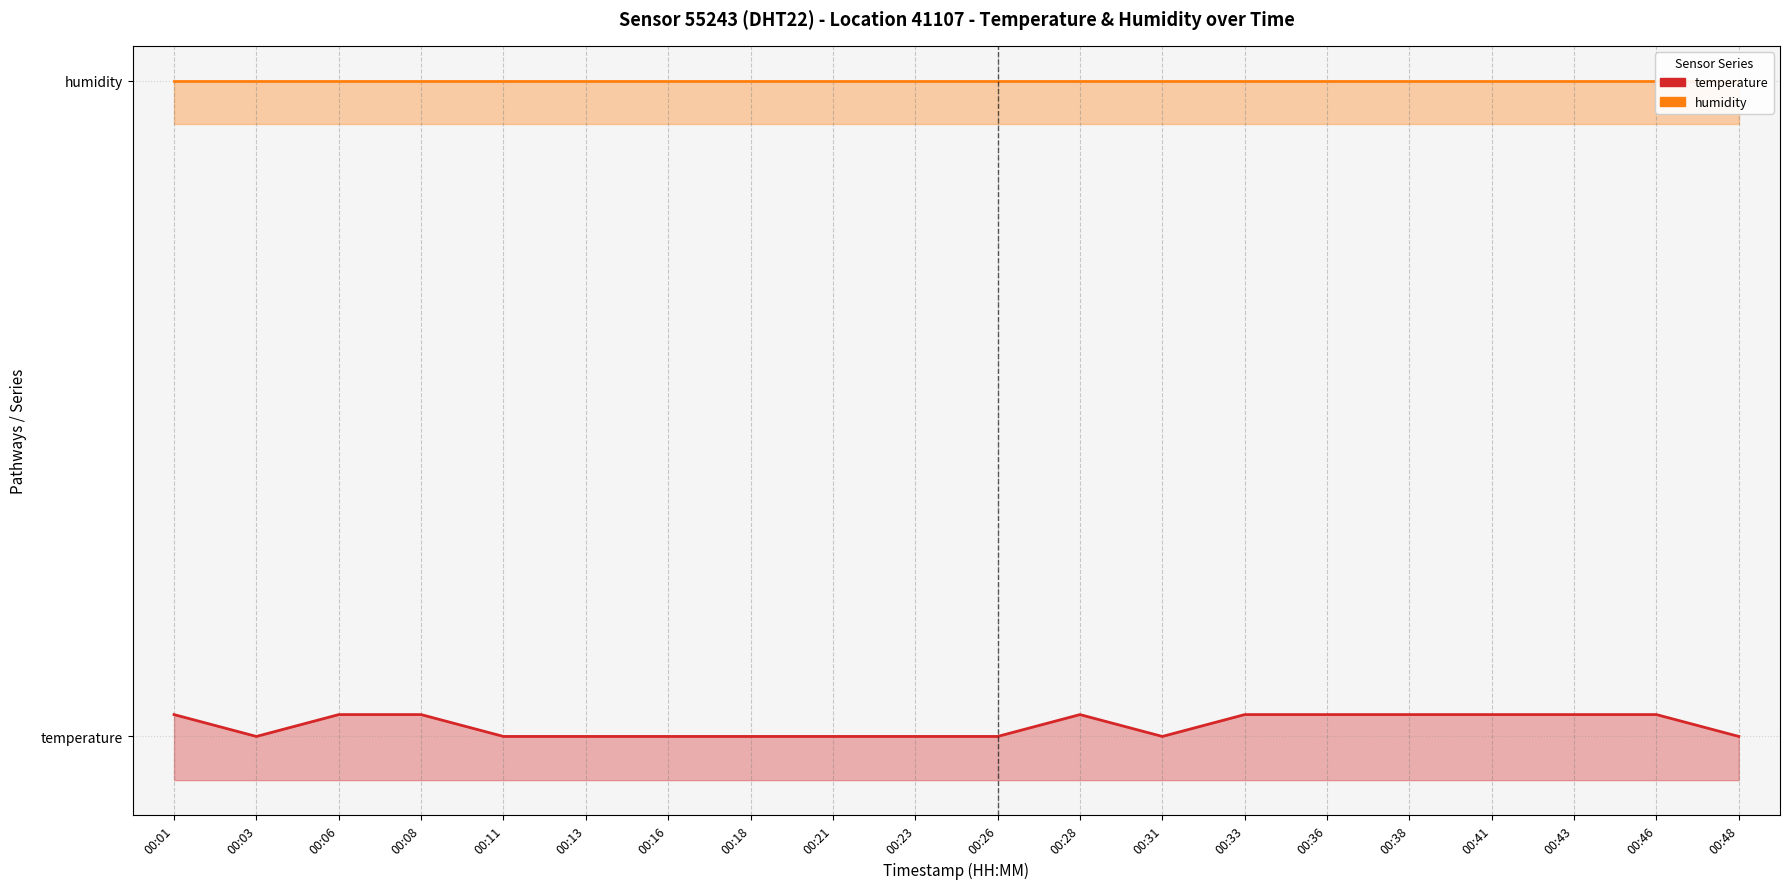

At 00:43, list the series in order from smallest to largest.

temperature (sensor 55243), humidity (sensor 55243)